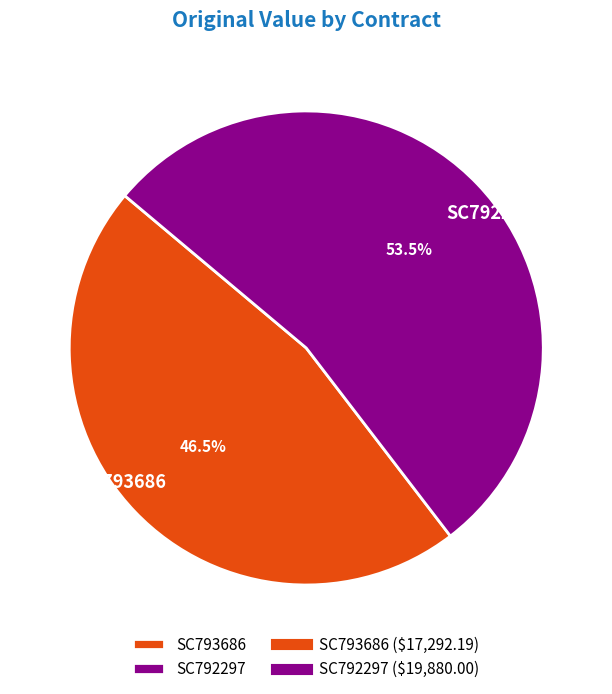

To the nearest percent, what is the average slice percentage?

50%